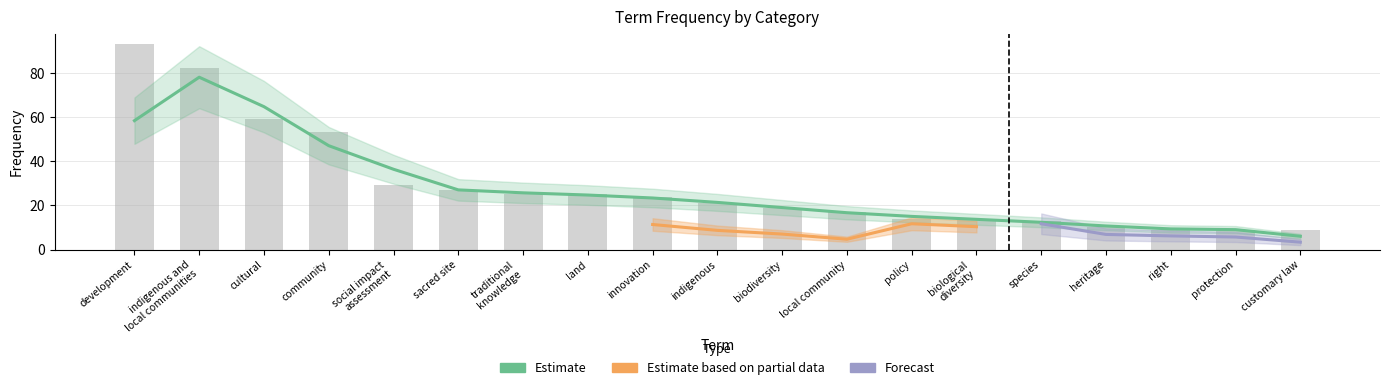

Which has a higher value, development or land?

development